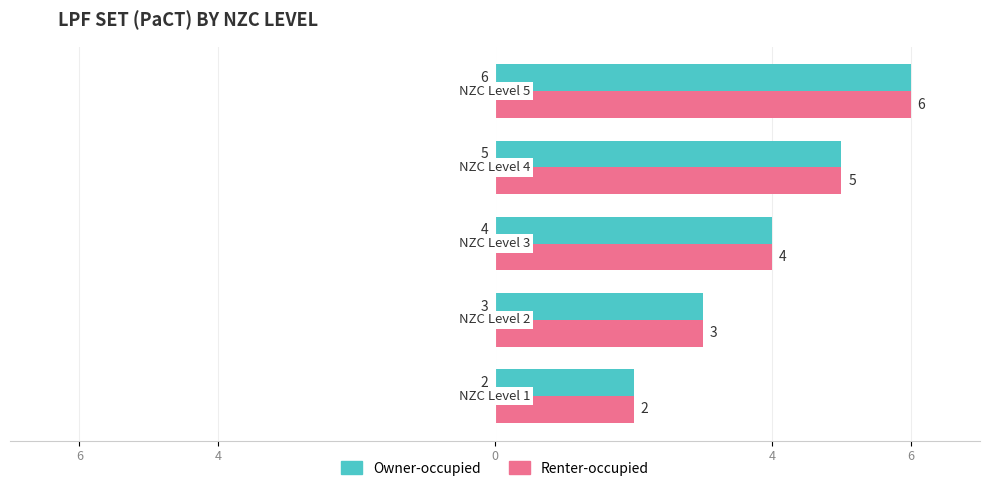

What is the average value of the Owner-occupied series?

4